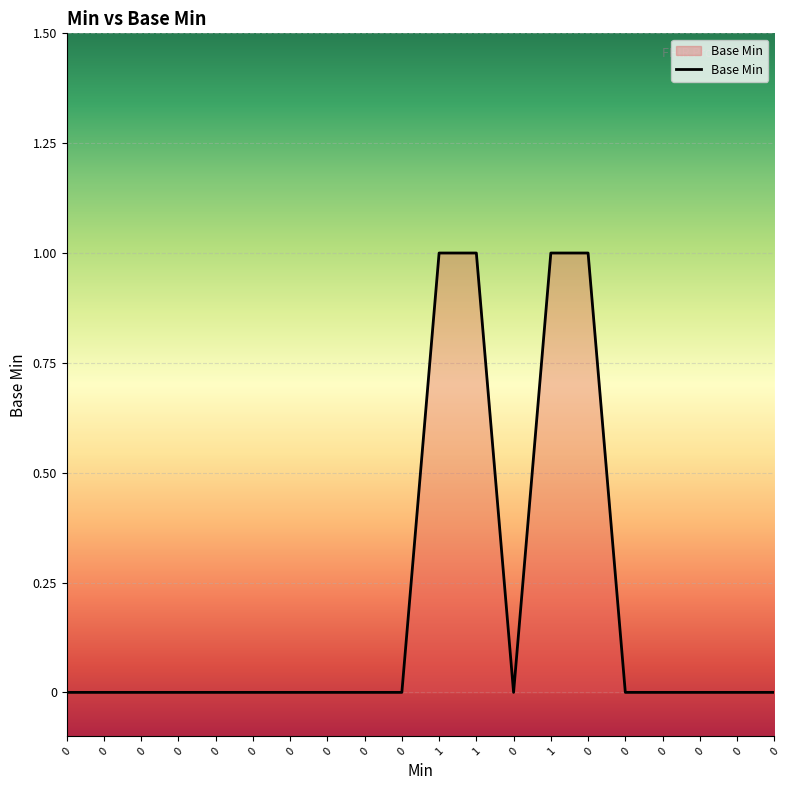

How many values are between 0 and 1?

20